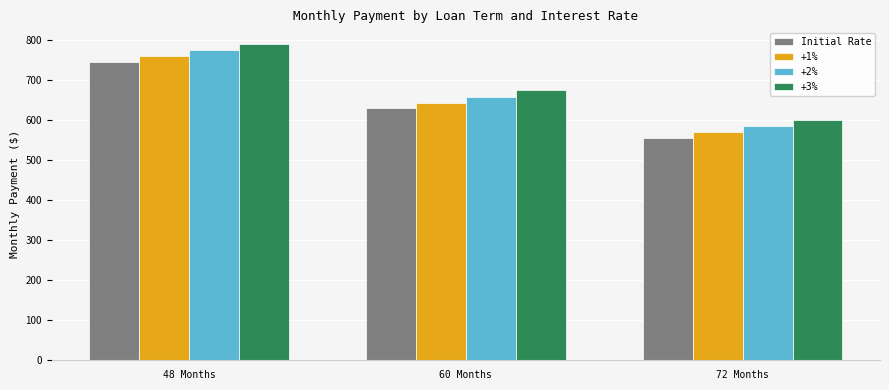

What is the difference between the +2% values at 72 Months and 48 Months?

189.9